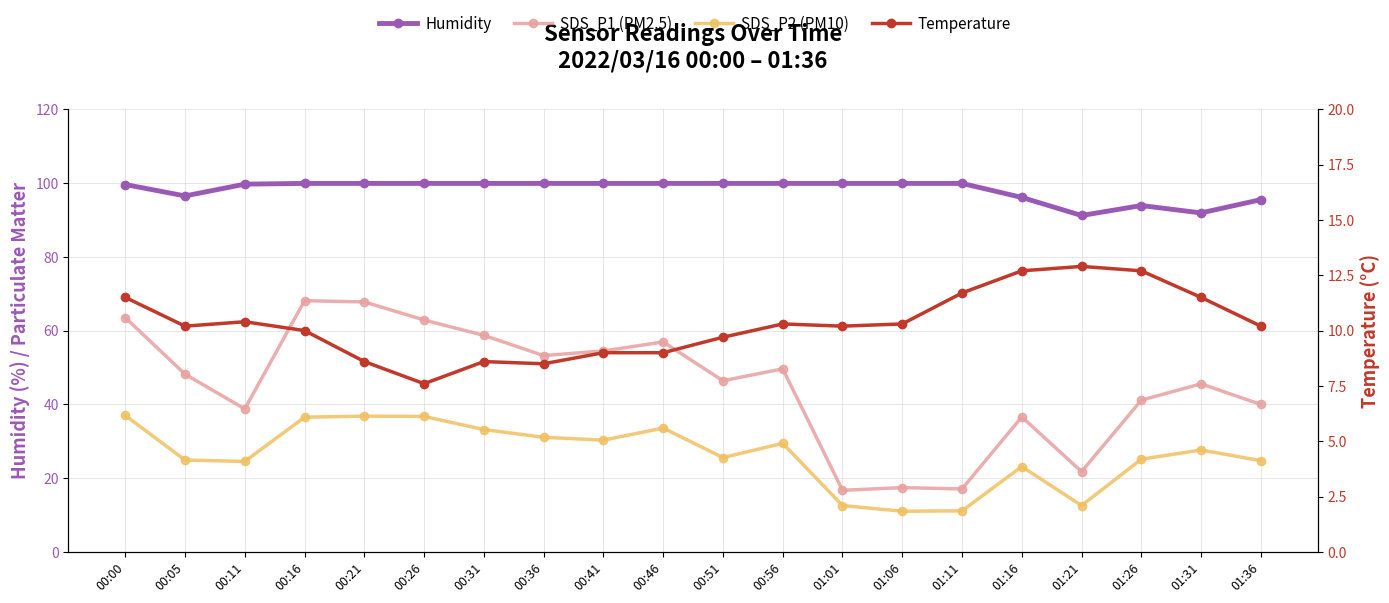

At which category does SDS_P1 reach its first local peak?

00:16